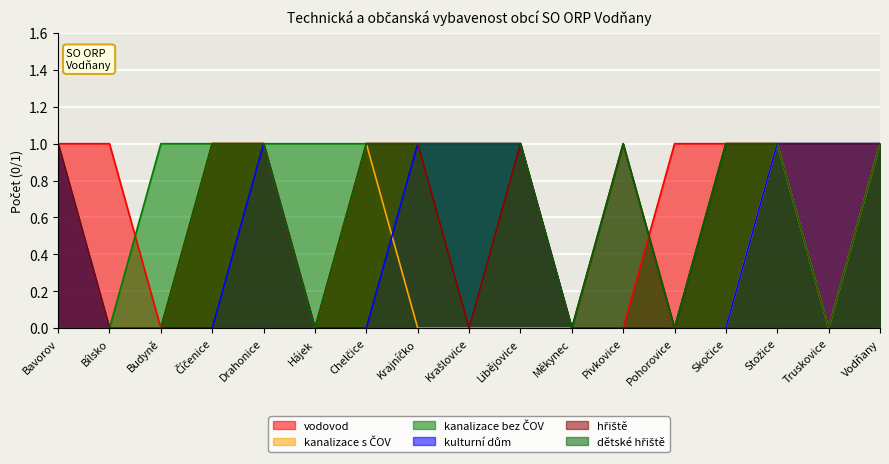

Is it true that hřiště equals 0 at Libějovice?

False